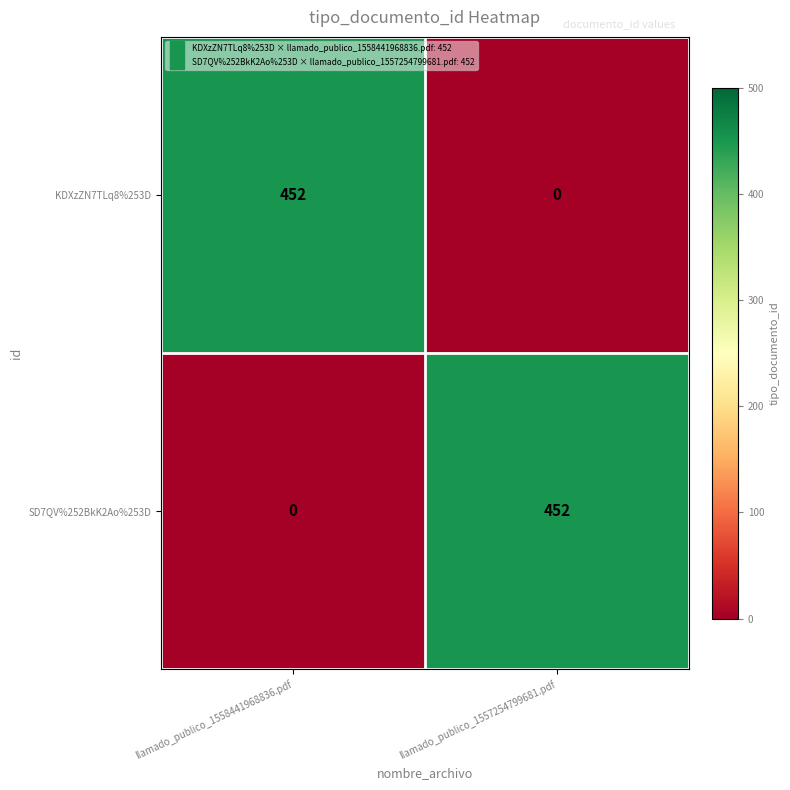

At which label is SD7QV%252BkK2Ao%253D closest to 226?

llamado_publico_1558441968836.pdf